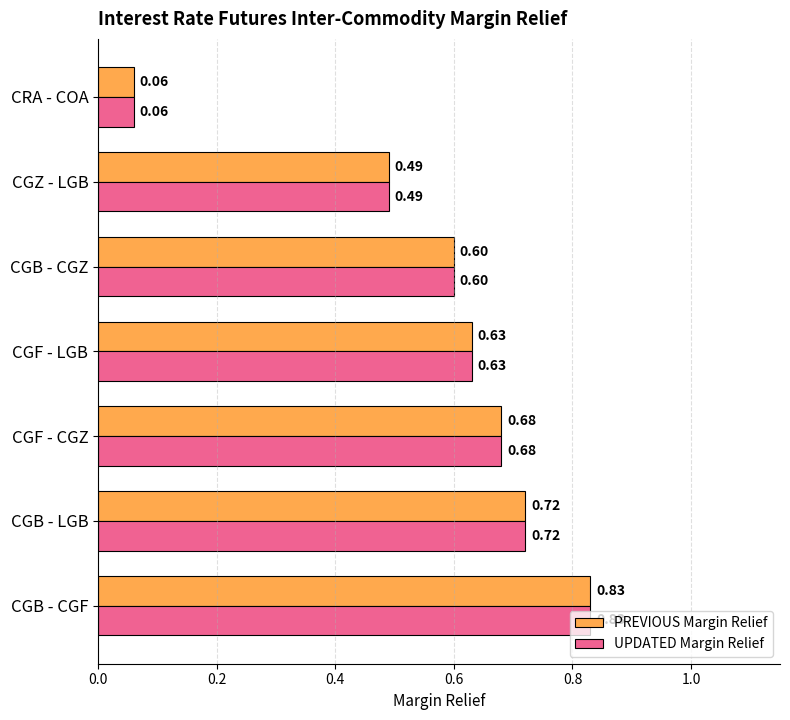

At how many categories does at least one series exceed 0?

7